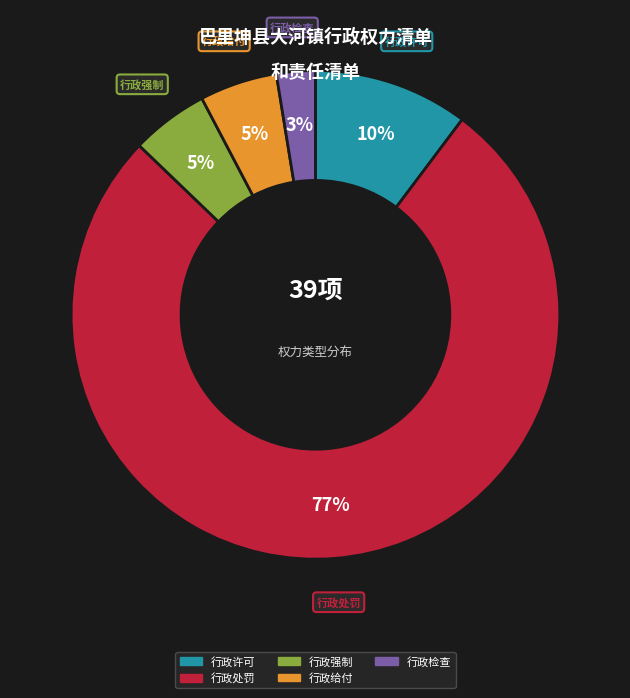

How many slices are in this pie chart?

5